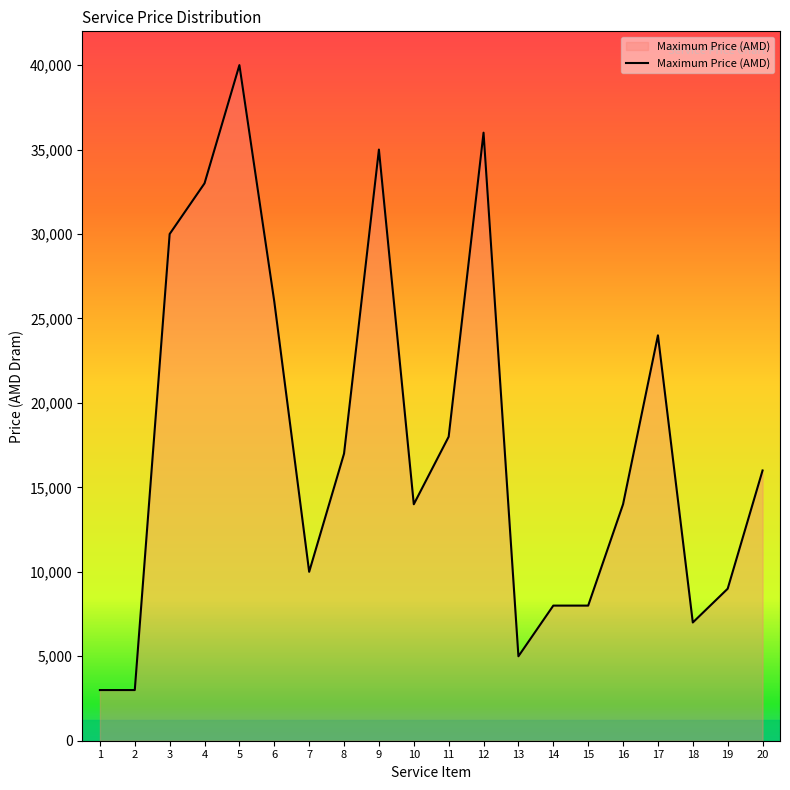

How many lines are shown in the chart?

1